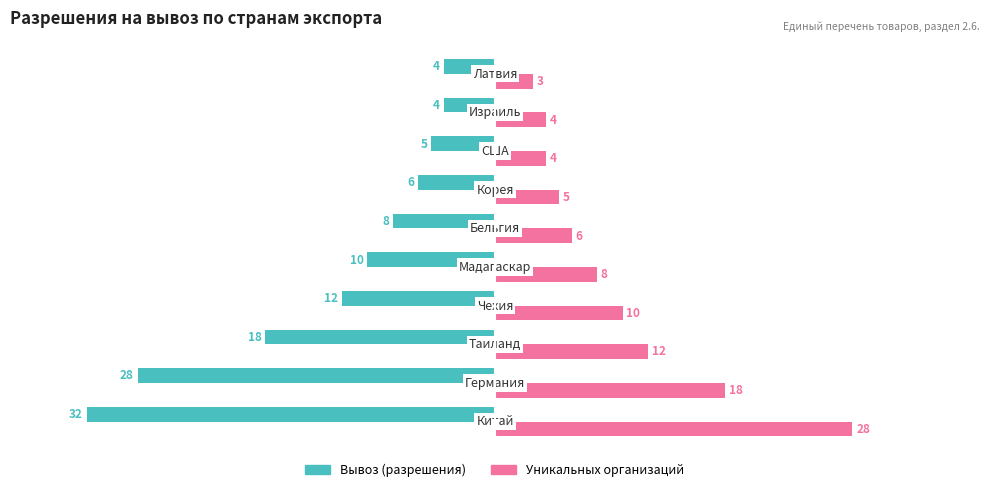

How many distinct data groups are displayed?

2